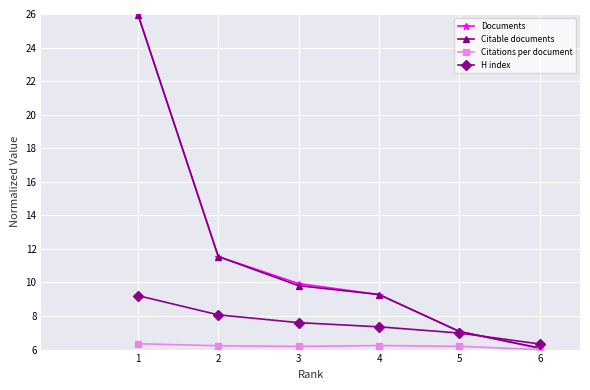

True or false: Citable documents has more than 1 interior local peaks.

False